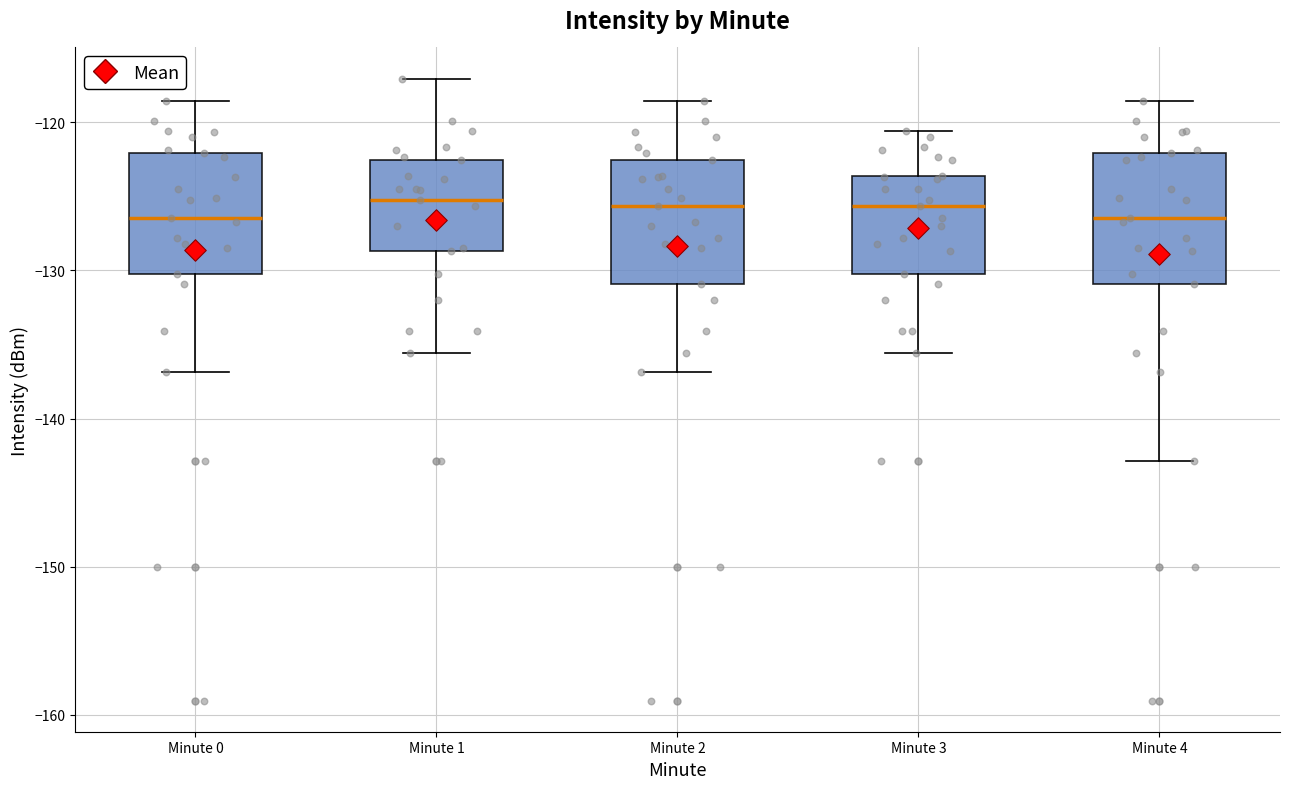

Reading left to right, read every box against the y-axis: the position of its median line, the range the box covers, and the ends of its whiskers. The values are not printed on the chart, so give them approximately, as read against the axis.

Minute 0: median -126, box -130 to -122, whiskers -137 to -119
Minute 1: median -125, box -129 to -123, whiskers -136 to -117
Minute 2: median -126, box -131 to -123, whiskers -137 to -119
Minute 3: median -126, box -130 to -124, whiskers -136 to -121
Minute 4: median -126, box -131 to -122, whiskers -143 to -119